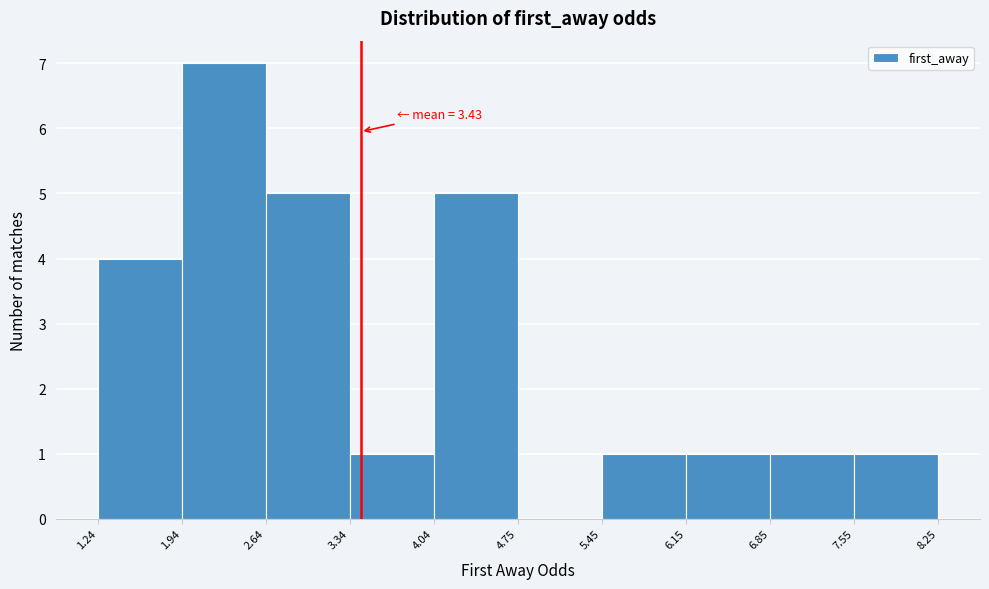

Which range on the x-axis has the tallest bar?

1.94 to 2.64